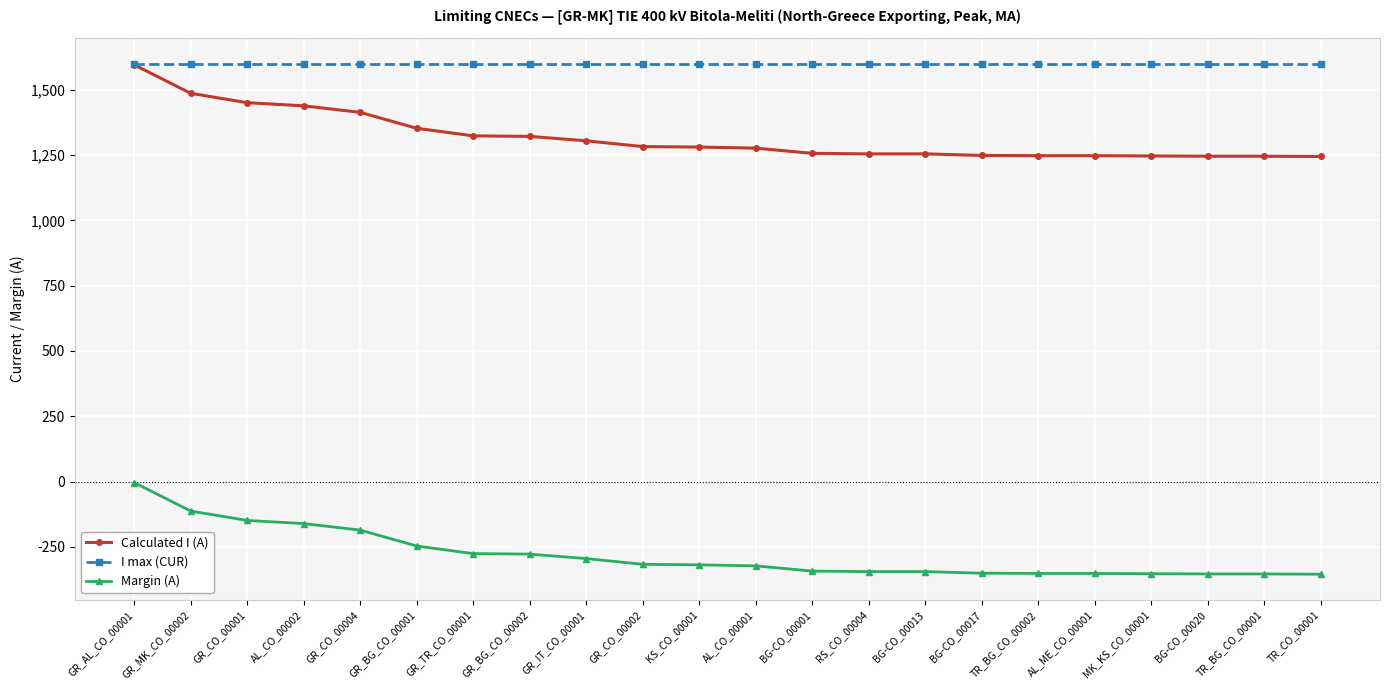

At which category is the sum across all series the highest?

GR_AL_CO_00001